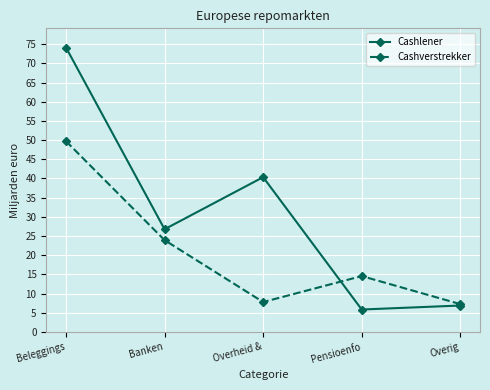

What is the total value across all series at Beleggings?

123.8